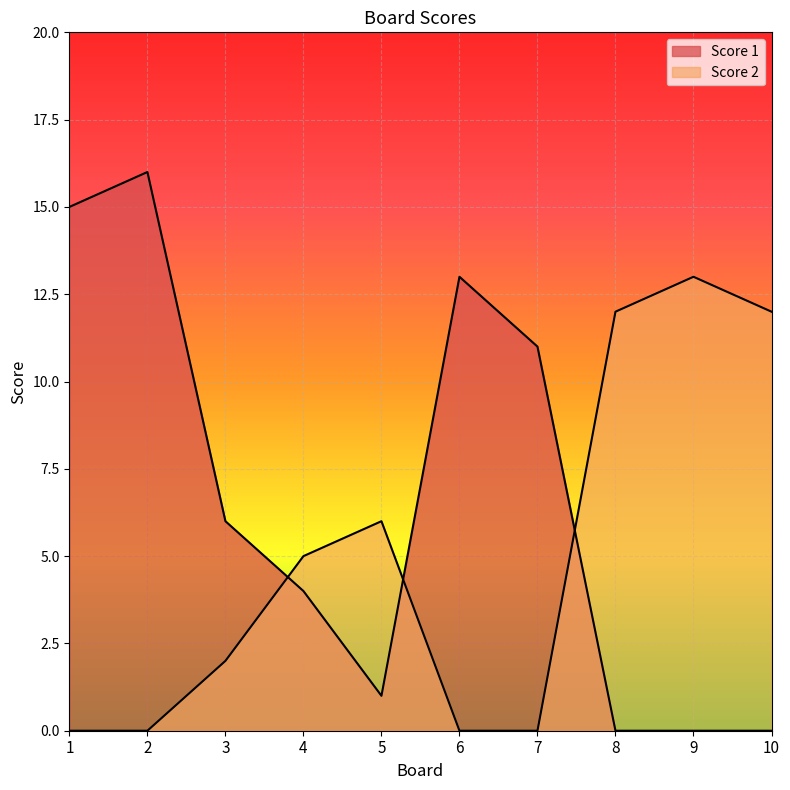

How many data points does each series have?

10